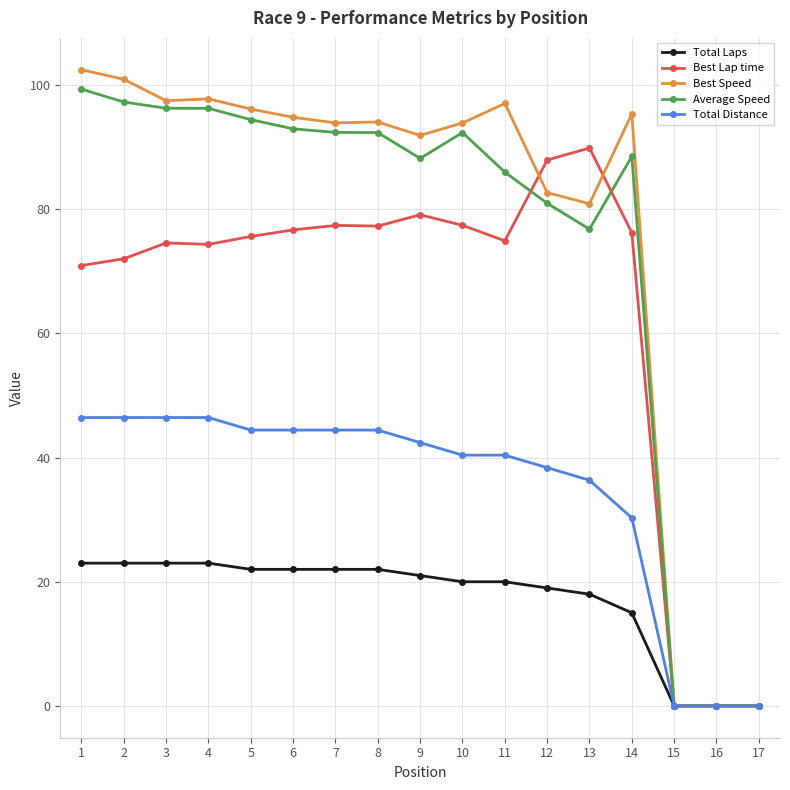

How many categories are shown in the chart?

17